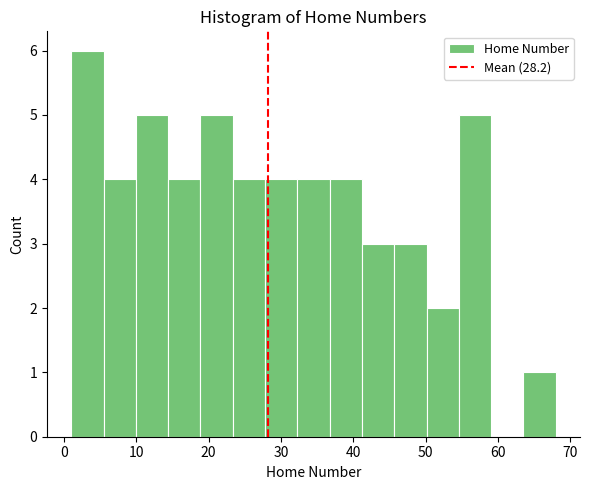

Reading left to right, list every bar in this chart as the range it spans on the x-axis followed by its height. Neither the bar edges nor the heights are printed on the chart, so give them approximately, as read against the axes.

1 to 5: 6
5 to 10: 4
10 to 14: 5
14 to 19: 4
19 to 23: 5
23 to 28: 4
28 to 32: 4
32 to 37: 4
37 to 41: 4
41 to 46: 3
46 to 50: 3
50 to 55: 2
55 to 59: 5
59 to 64: 0
64 to 68: 1